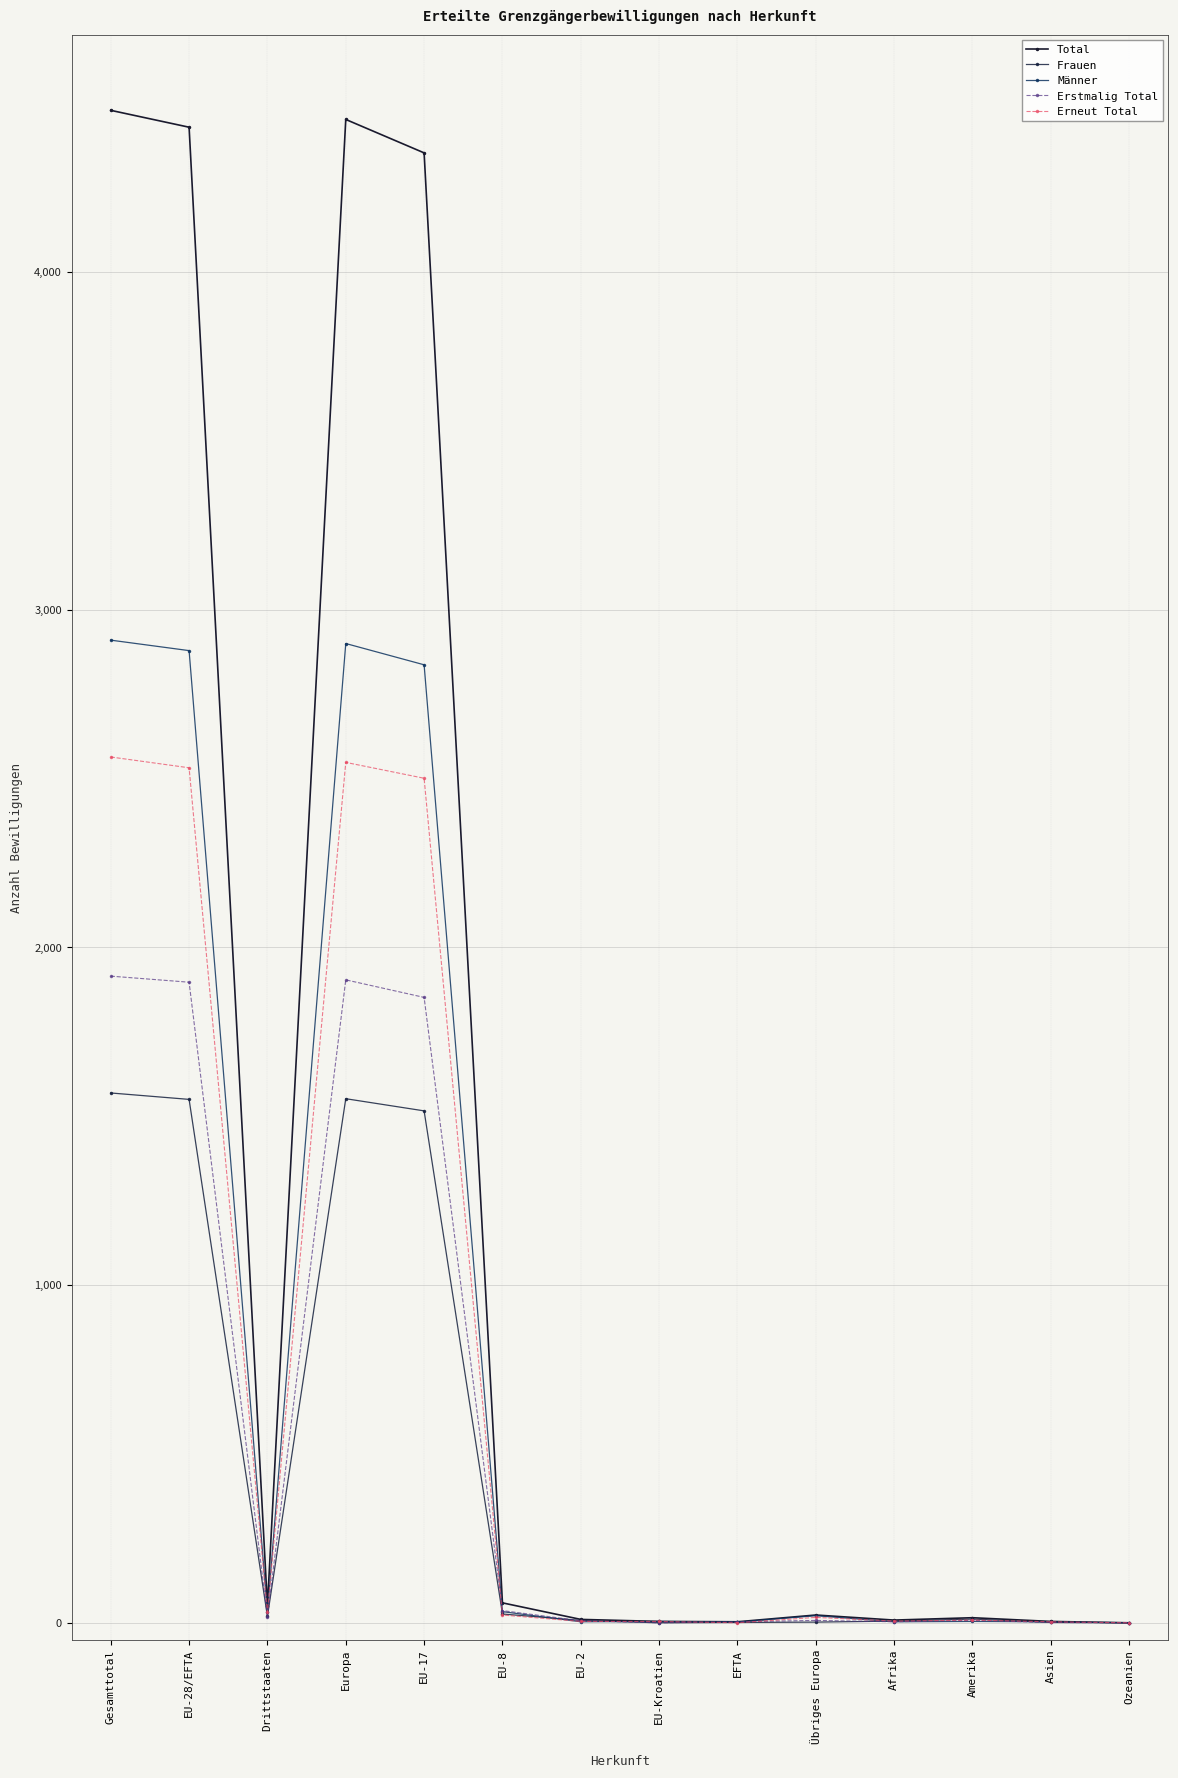

What is the label of the 6th point from the right?

EFTA